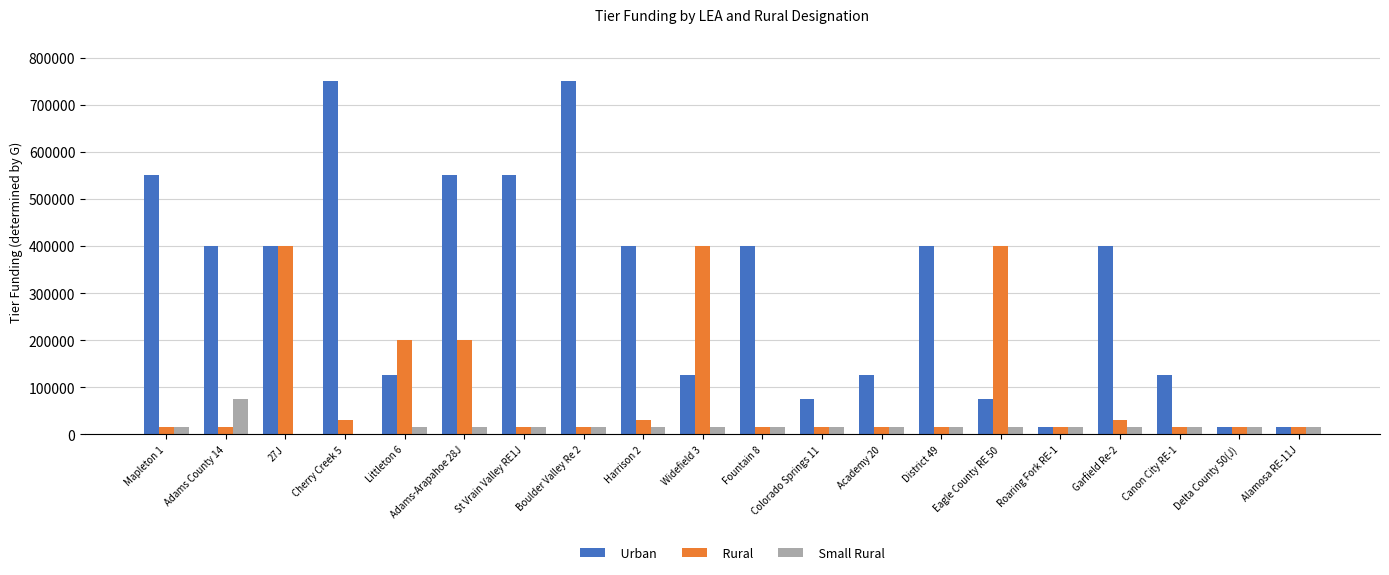

What is the highest value of the Rural series?

400000